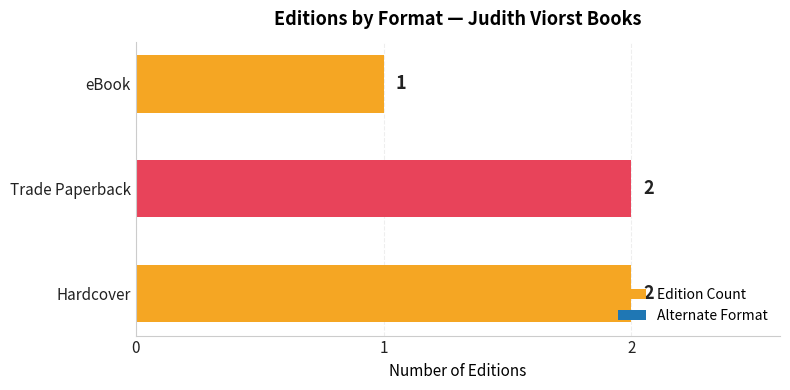

What is the maximum value shown in the chart?

2